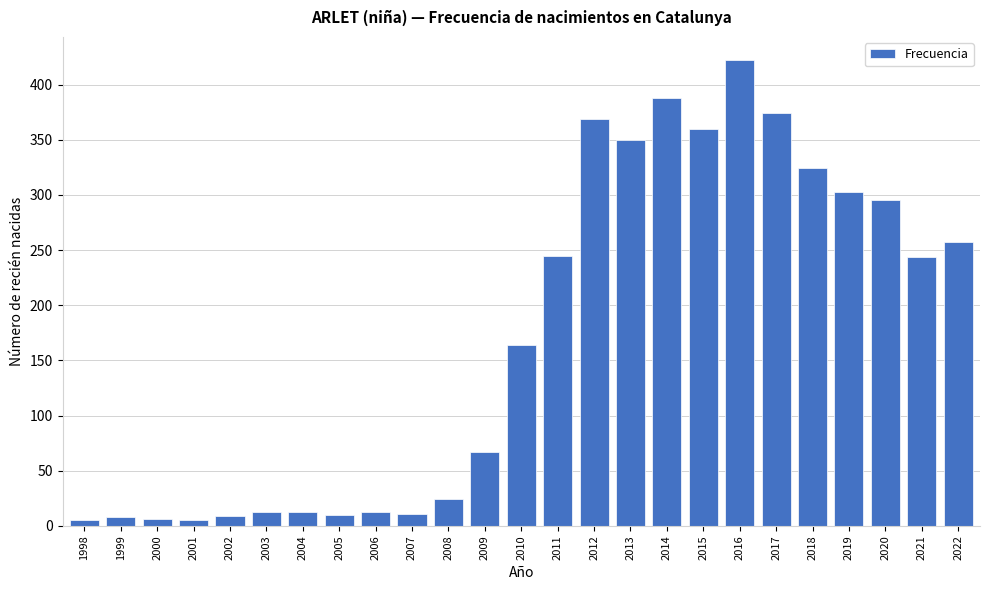

What is the difference between the second highest and second lowest values?

383